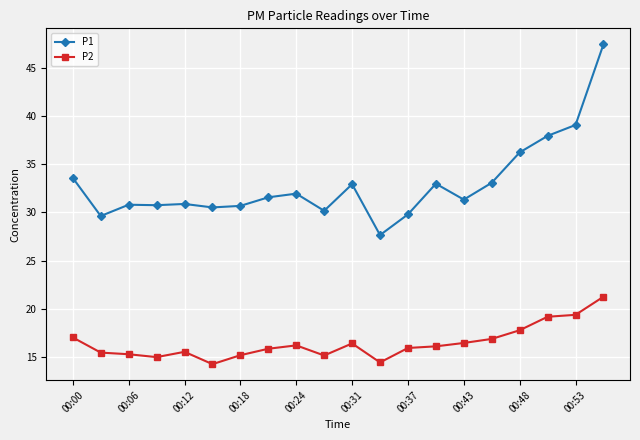

True or false: P2 and P1 intersect in this chart.

False